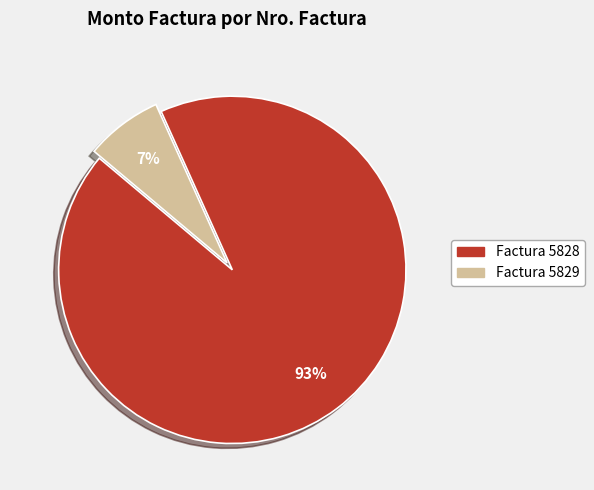

To the nearest percent, what is the difference between the Factura 5829 and Factura 5828 slice percentages?

86%